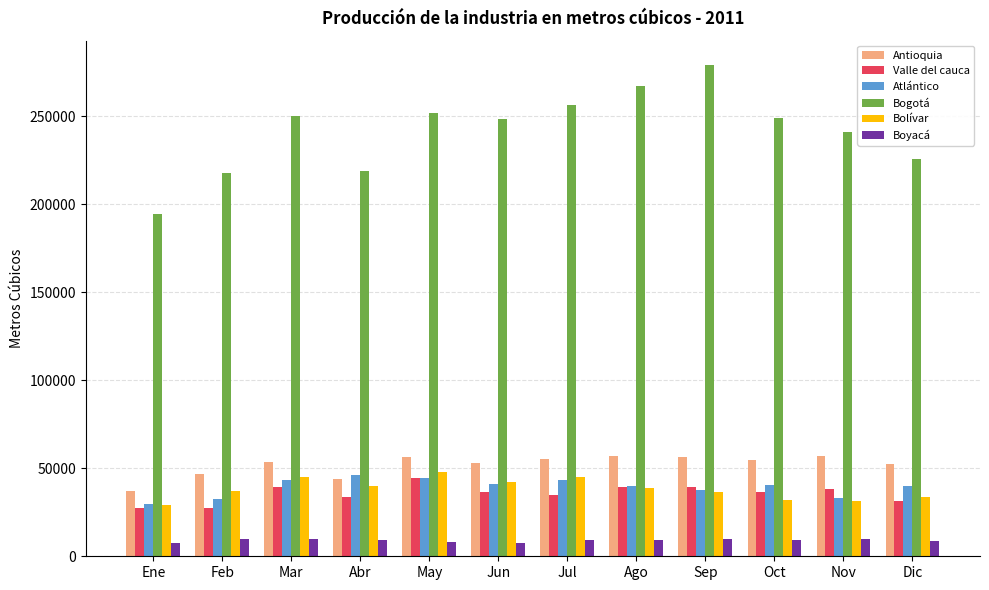

What position from the left is Mar?

3